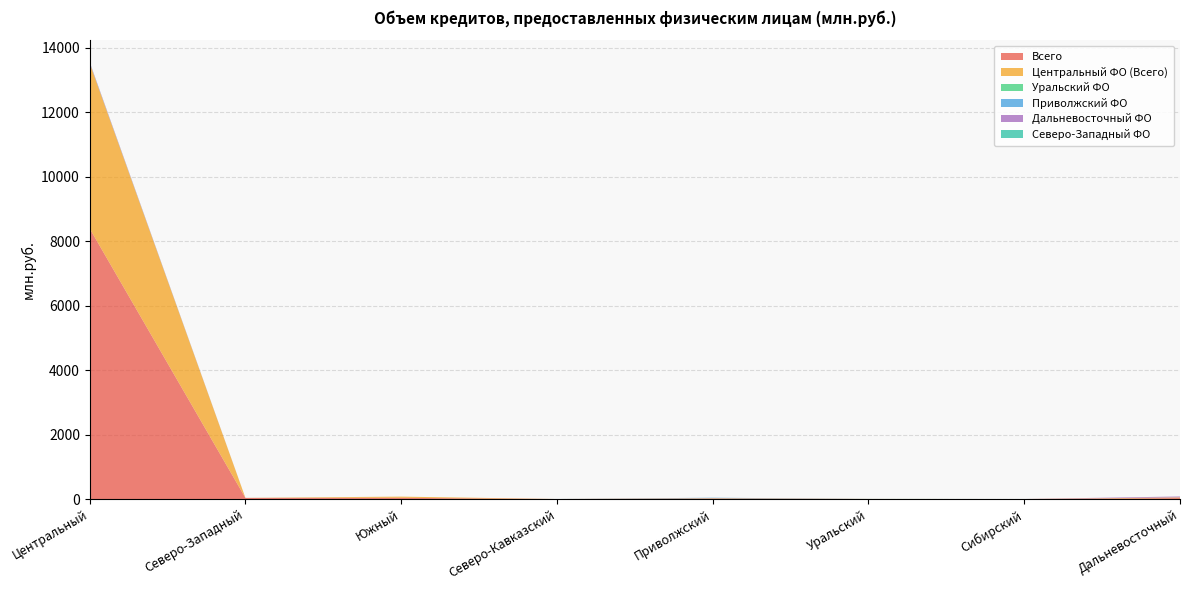

Reading right to left, list all the values displayed in this chart.

Всего: Дальневосточный=29	Сибирский=0	Уральский=1	Приволжский=15	Северо-Кавказский=0	Южный=37	Северо-Западный=34	Центральный=8396
Центральный ФО (Всего): Дальневосточный=21	Сибирский=0	Уральский=1	Приволжский=11	Северо-Кавказский=0	Южный=37	Северо-Западный=1	Центральный=5133
Уральский ФО: Дальневосточный=0	Сибирский=0	Уральский=1	Приволжский=0	Северо-Кавказский=0	Южный=0	Северо-Западный=0	Центральный=1
Приволжский ФО: Дальневосточный=0	Сибирский=0	Уральский=0	Приволжский=15	Северо-Кавказский=0	Южный=0	Северо-Западный=0	Центральный=11
Дальневосточный ФО: Дальневосточный=29	Сибирский=0	Уральский=0	Приволжский=0	Северо-Кавказский=0	Южный=0	Северо-Западный=0	Центральный=21
Северо-Западный ФО: Дальневосточный=0	Сибирский=0	Уральский=0	Приволжский=0	Северо-Кавказский=0	Южный=0	Северо-Западный=1	Центральный=1